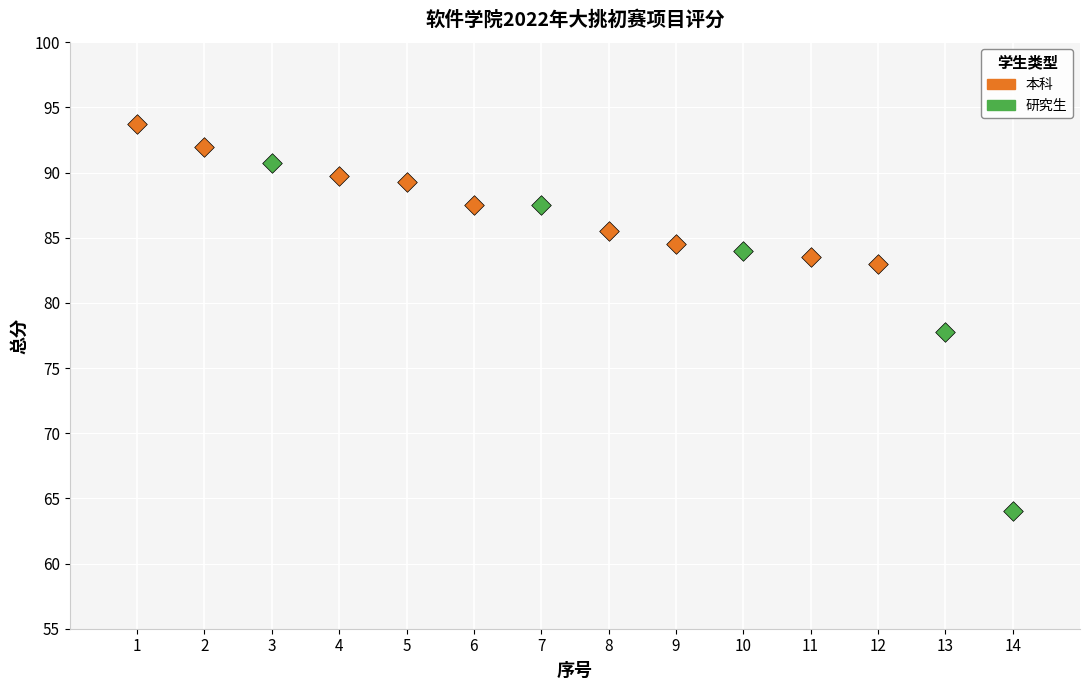

Which series has the largest Y range (max minus min)?

研究生